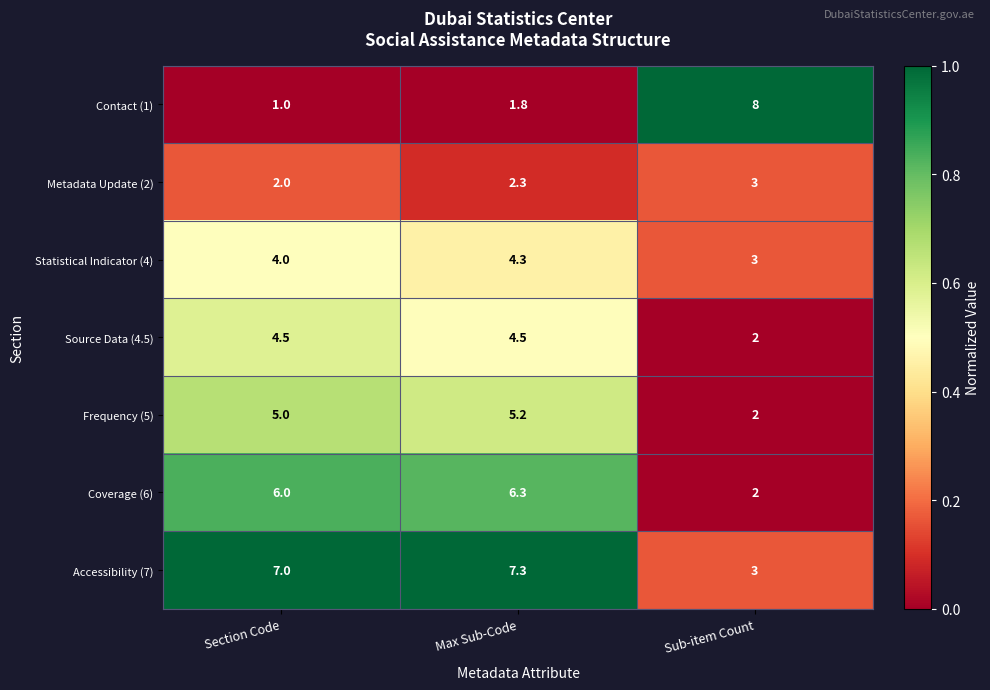

At which category is the sum across all series the highest?

Max Sub-Code